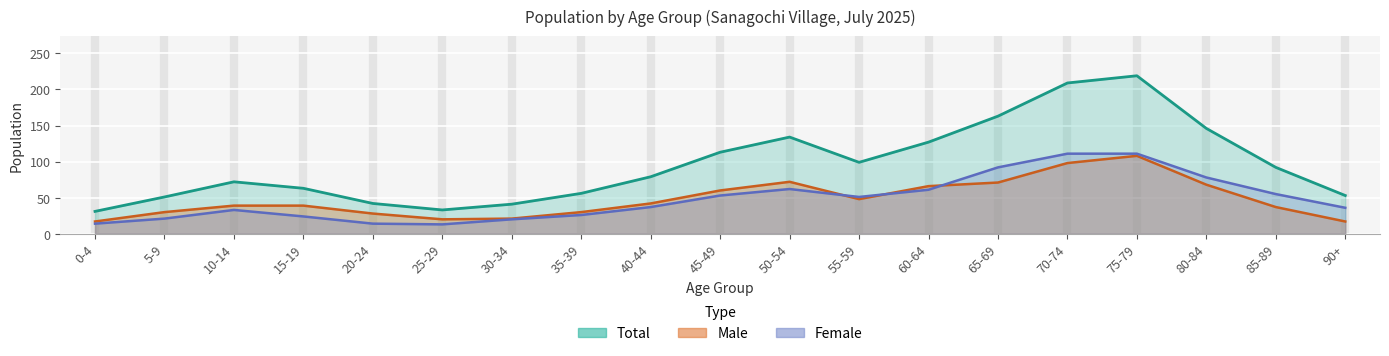

How many data points in Female are above 37?

9